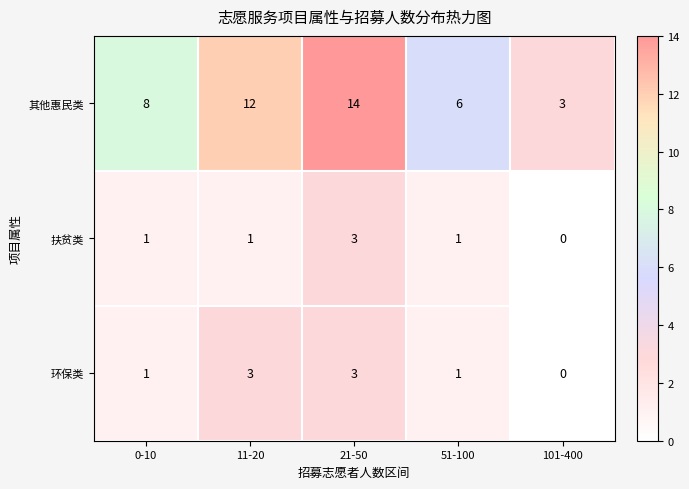

Which category has the lowest value across all series?

101-400